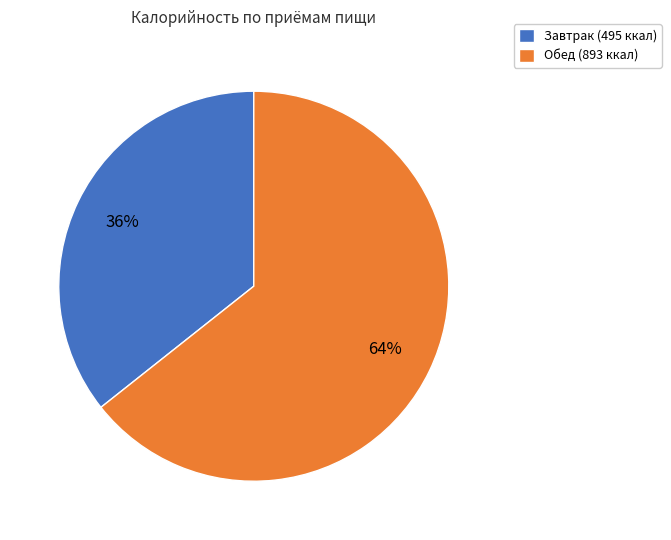

Count the number of slices in the pie.

2